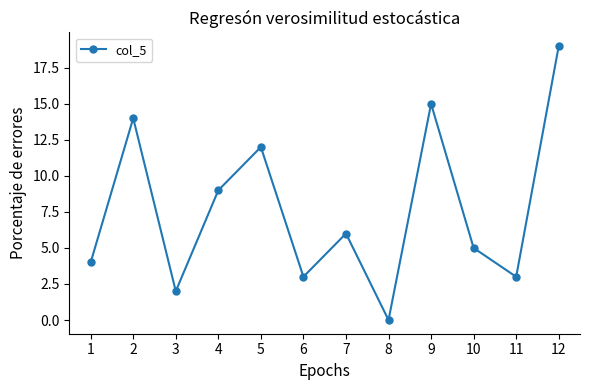

The chart shows a value of 12 at 5. True or false?

True